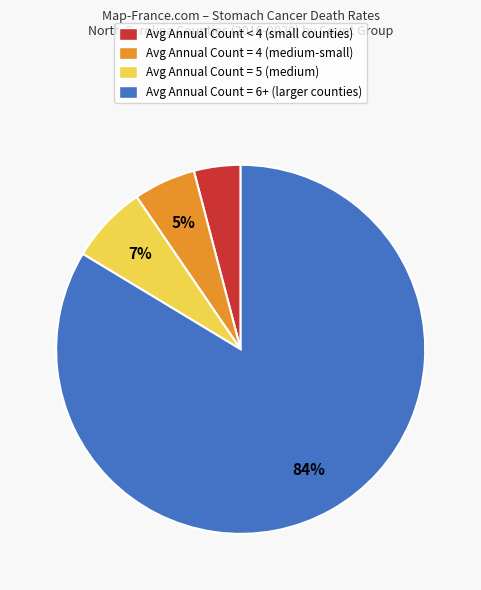

Is there any slice that represents more than half of the pie?

Yes